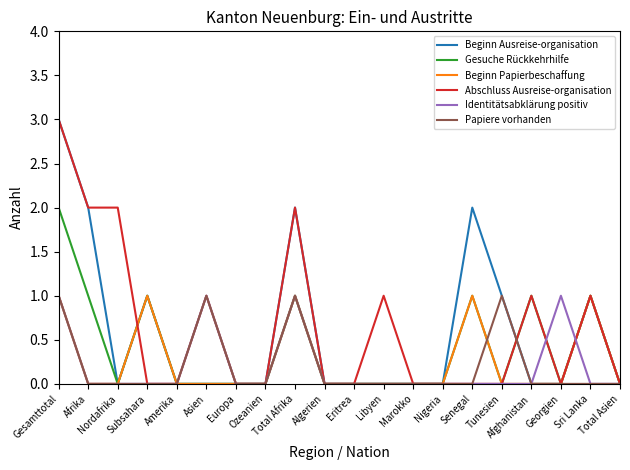

What are all the series names shown in the legend?

Beginn Ausreise-organisation, Gesuche Rückkehrhilfe, Beginn Papierbeschaffung, Abschluss Ausreise-organisation, Identitätsabklärung positiv, Papiere vorhanden